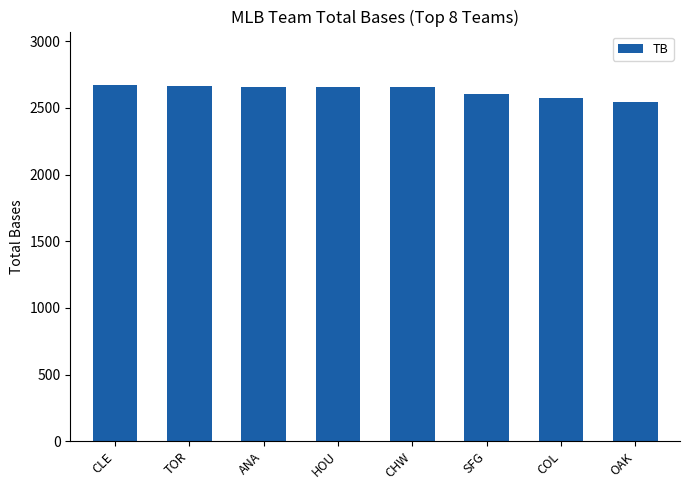

Which has a higher value, TOR or OAK?

TOR